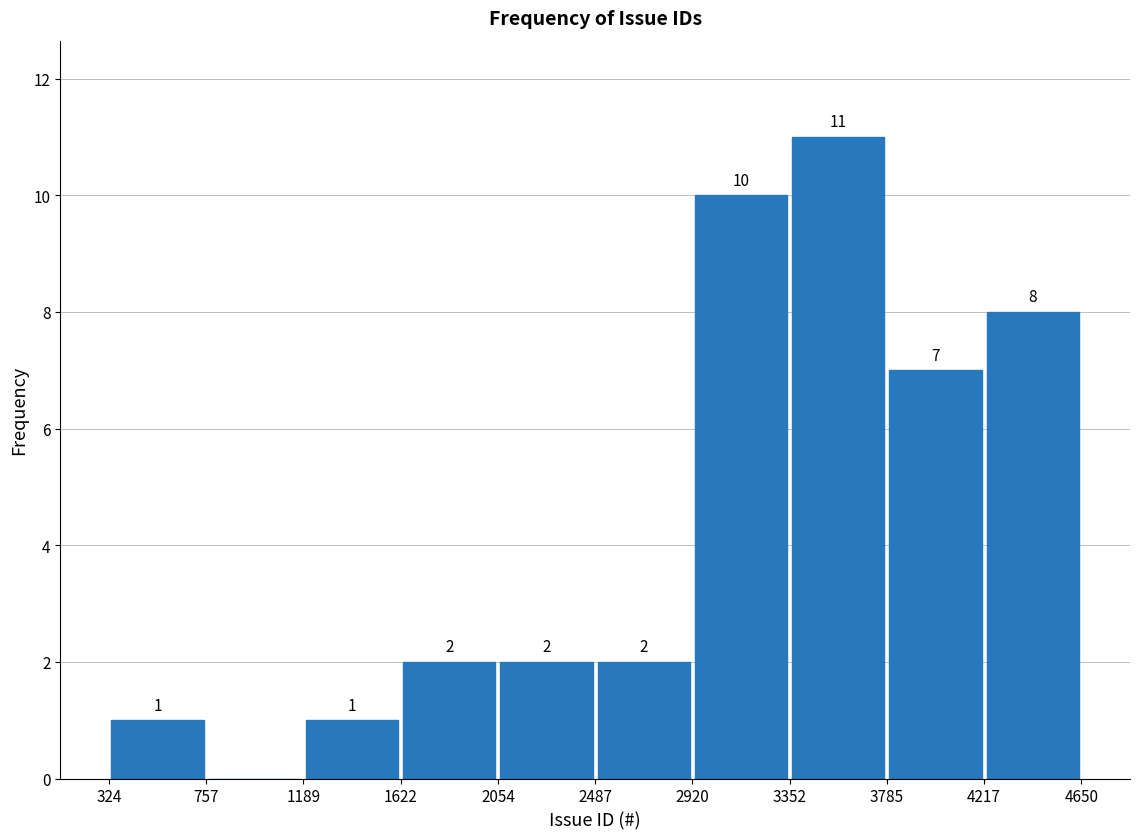

Which range on the x-axis has the tallest bar?

3352 to 3785